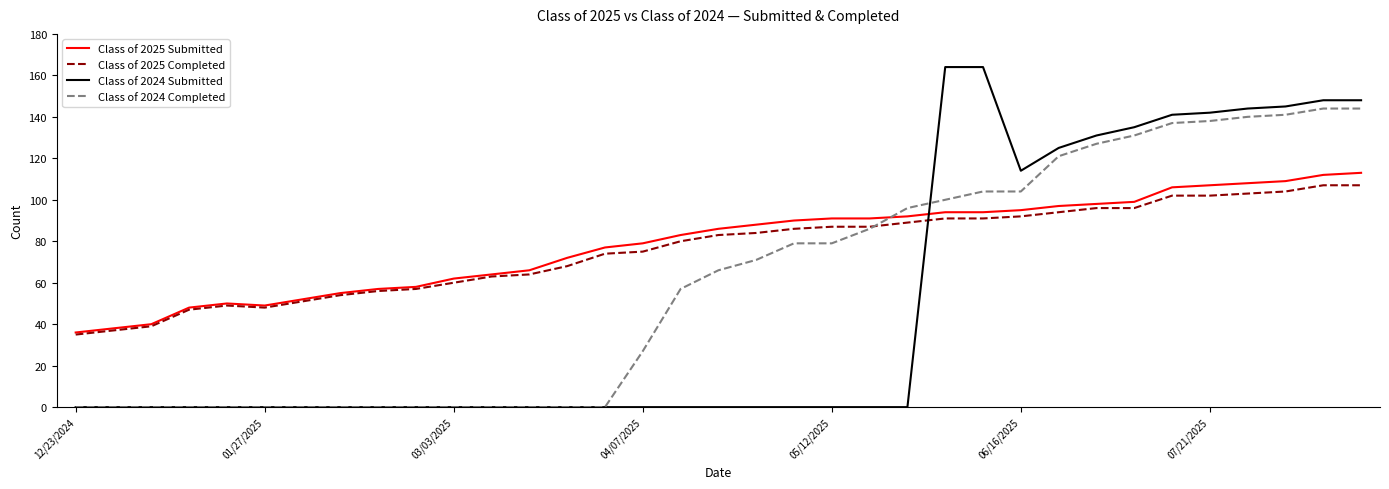

Which series has the largest total across all categories?

Class of 2025 Submitted